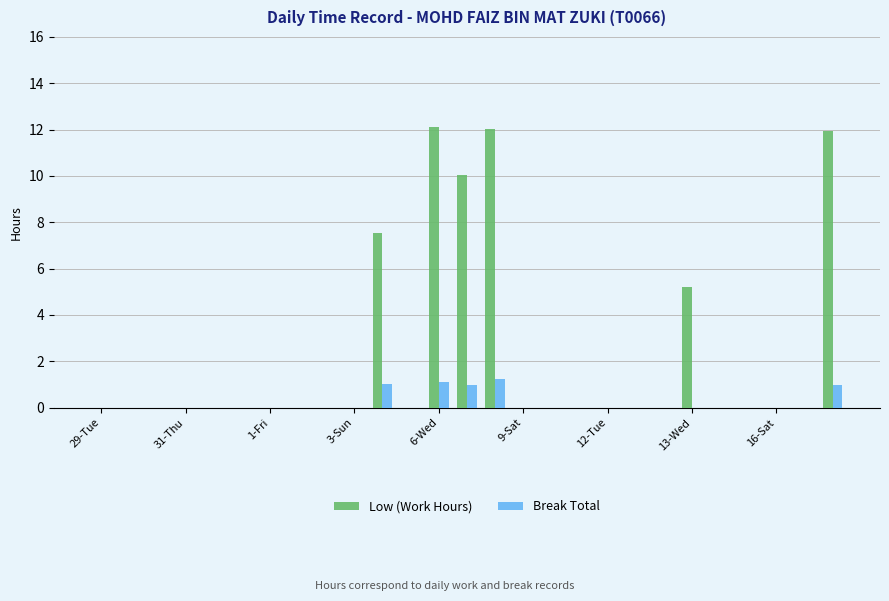

Reading left to right, what are all the values shown in this chart?

Low (Work Hours): 0.0	0.0	0.0	0.0	0.0	0.0	0.0	0.0	0.0	0.0	7.5	0.0	12.1	10.0	12.0	0.0	0.0	0.0	0.0	0.0	0.0	5.2	0.0	0.0	0.0	0.0	12.0
Break Total: 0.0	0.0	0.0	0.0	0.0	0.0	0.0	0.0	0.0	0.0	1.0	0.0	1.1	1.0	1.2	0.0	0.0	0.0	0.0	0.0	0.0	0.0	0.0	0.0	0.0	0.0	1.0